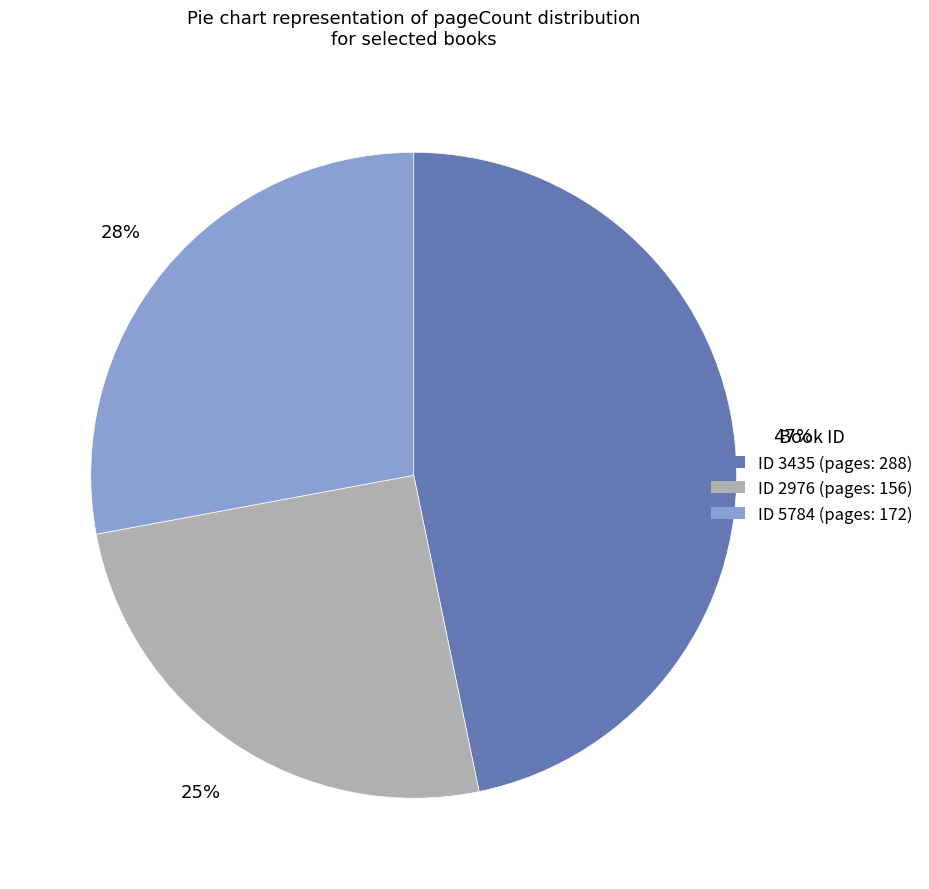

Is there a majority slice in this chart?

No